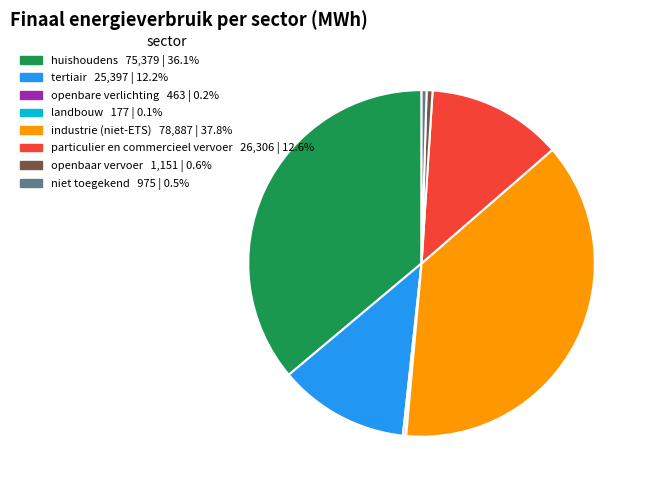

Between openbaar vervoer and particulier en commercieel vervoer, which is larger?

particulier en commercieel vervoer